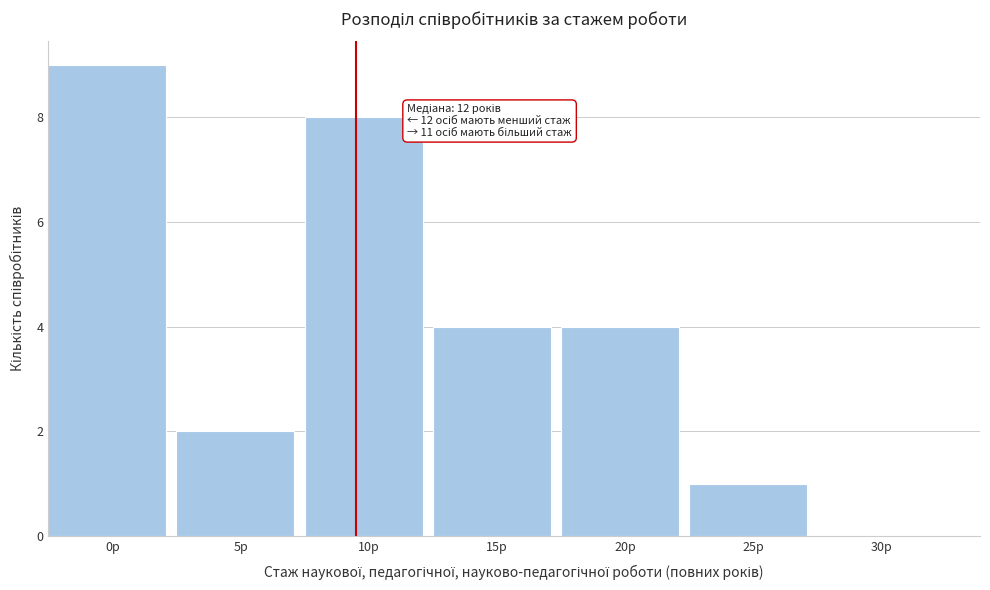

Reading right to left, what are all the values shown in this chart?

30р=0	25р=1	20р=4	15р=4	10р=8	5р=2	0р=9